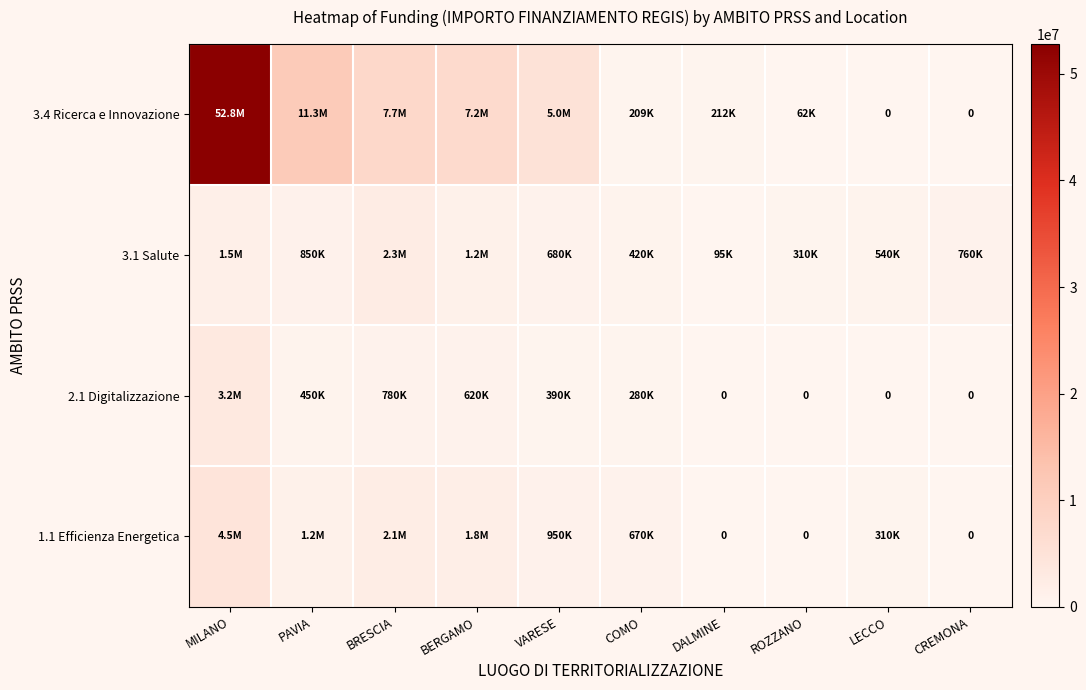

What is the highest value of the 3.4 Ricerca e Innovazione series?

52790403.6